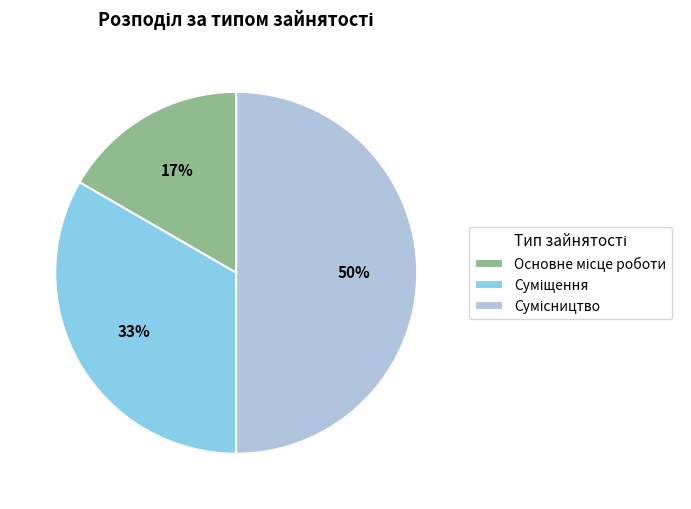

To the nearest percent, what is the average slice percentage?

33%